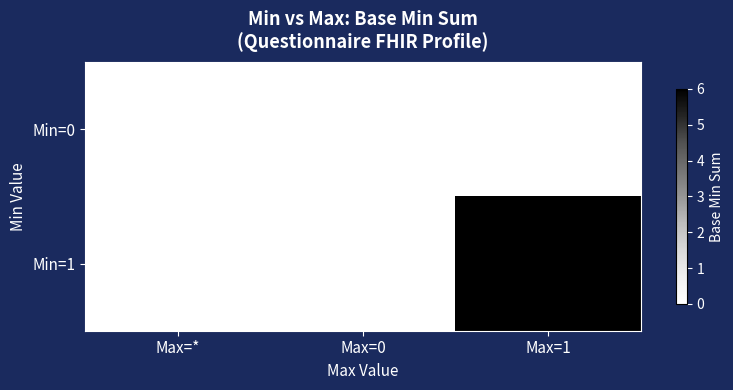

Is it true that Min=1 equals 4 at Max=1?

False